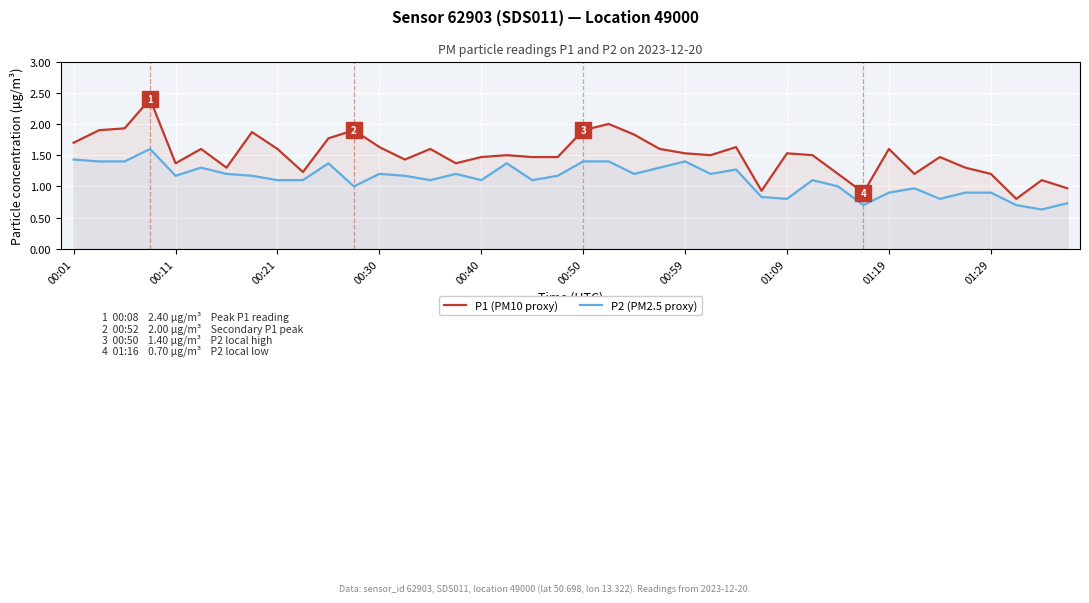

What is the total value across all series at 00:50?

3.3